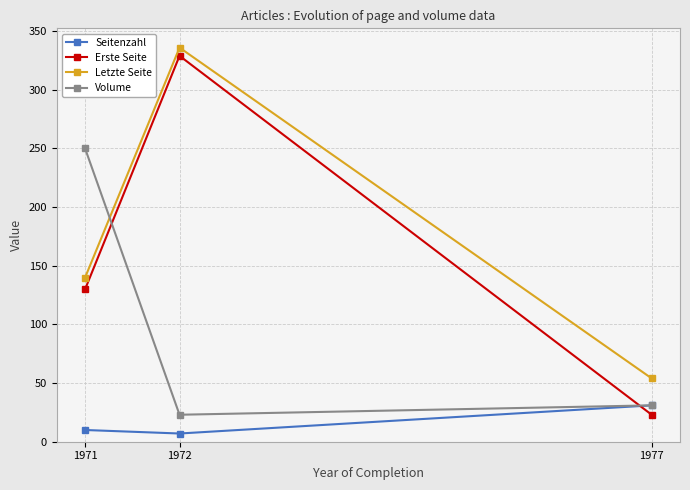

Which series has the widest spread of values?

Erste Seite